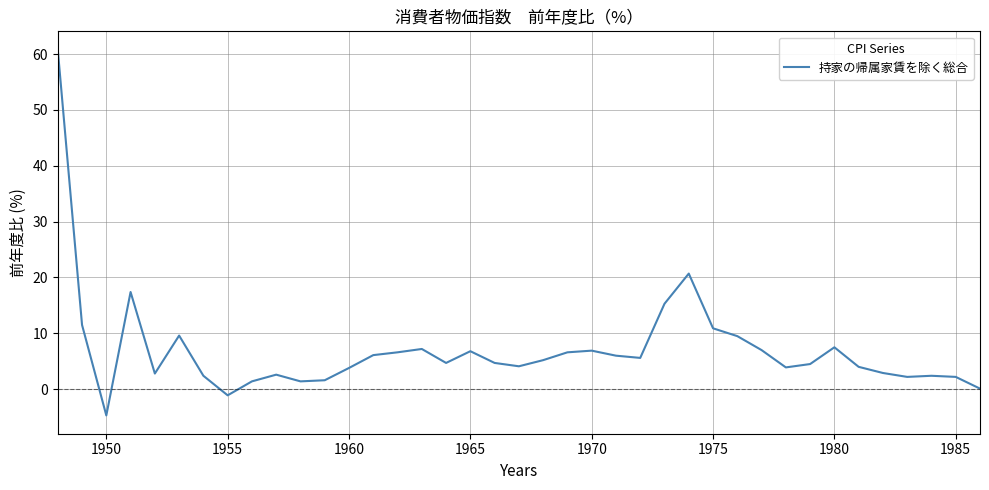

How many lines are shown in the chart?

1